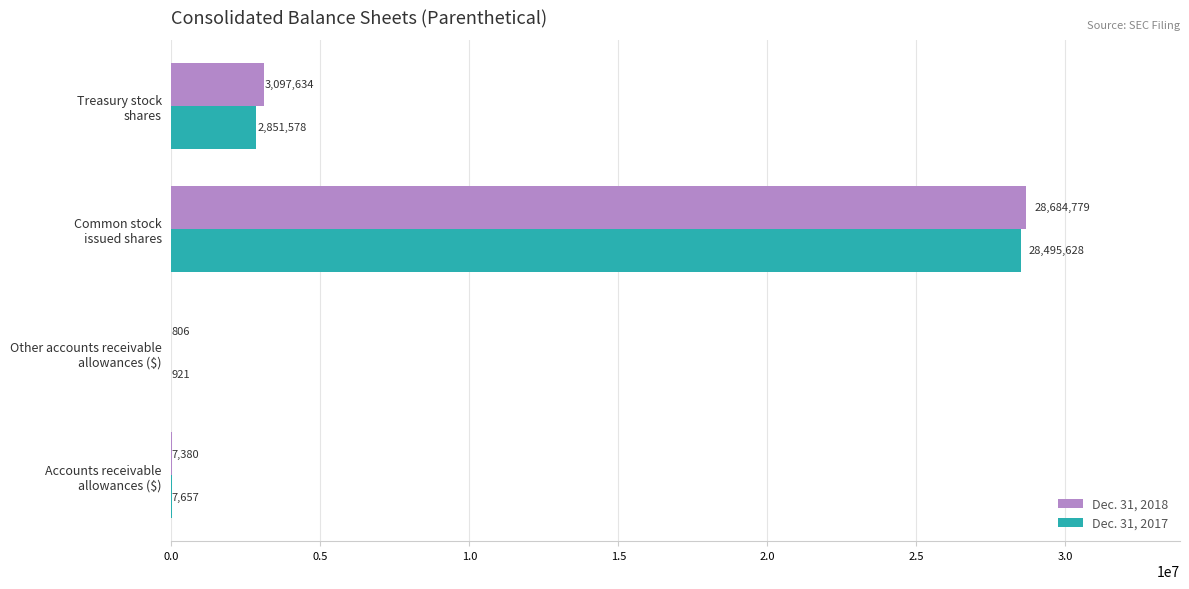

What is the greatest value displayed?

28684779